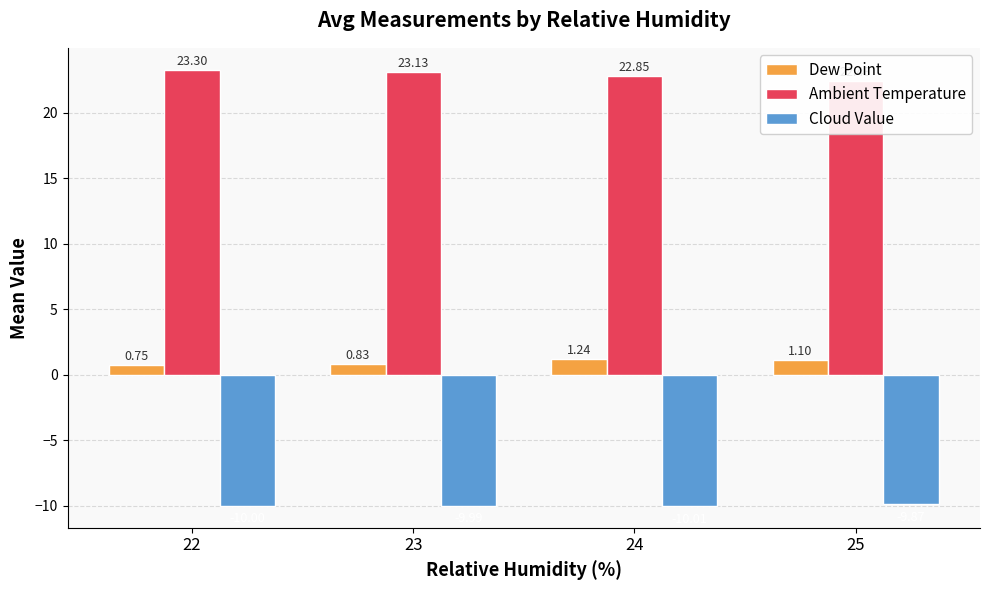

What is the value of the Dew Point bar at the 4th from the left?

1.1